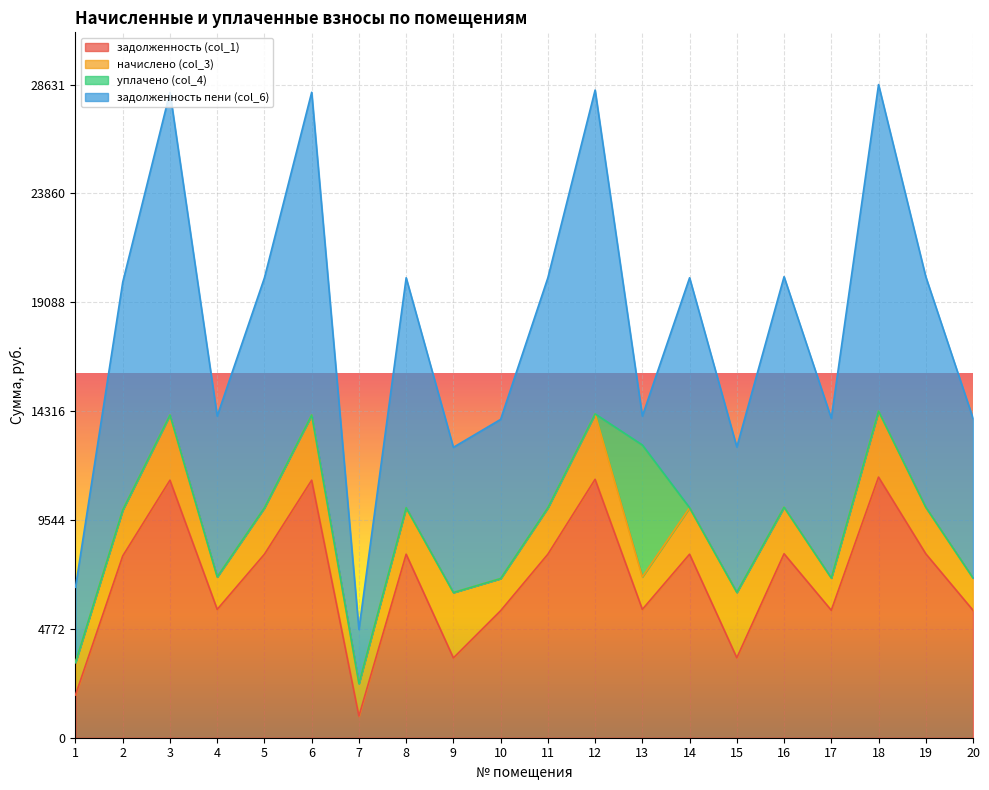

What is the sum of the задолженность (col_1) values at 15 and 19?

11568.6